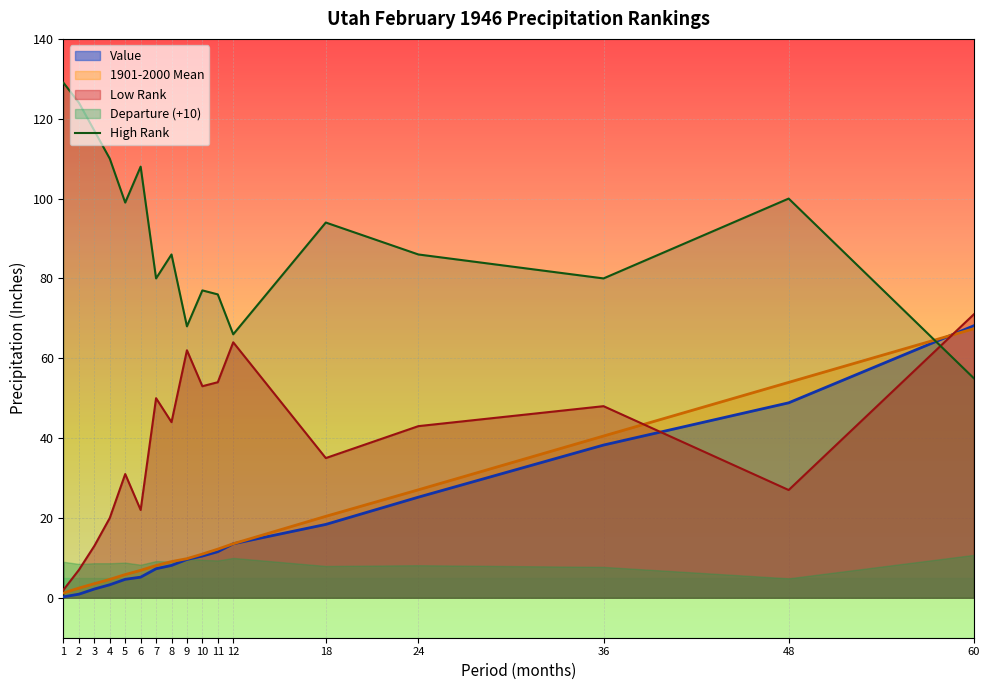

At which category is the sum across all series the highest?

60